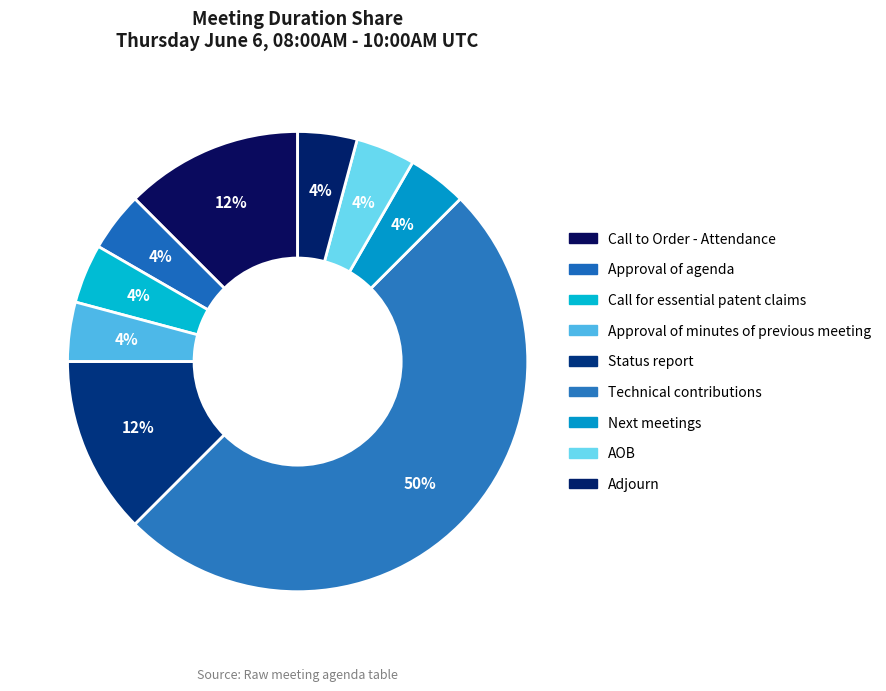

Count the number of slices in the pie.

9